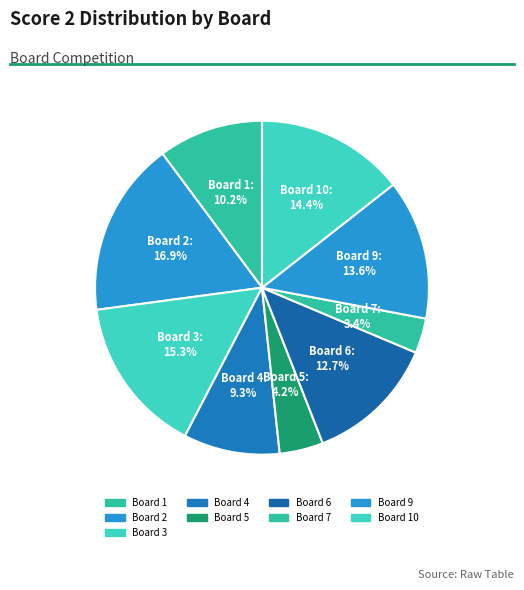

Count the number of slices in the pie.

9